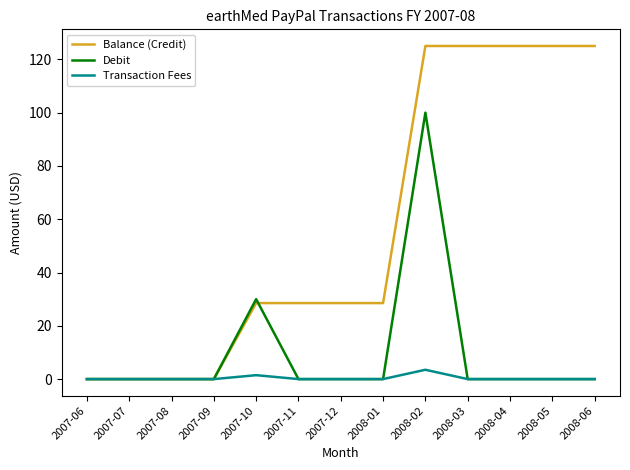

Rank the series by their maximum value, from lowest to highest.

Transaction Fees, Debit, Balance (Credit)